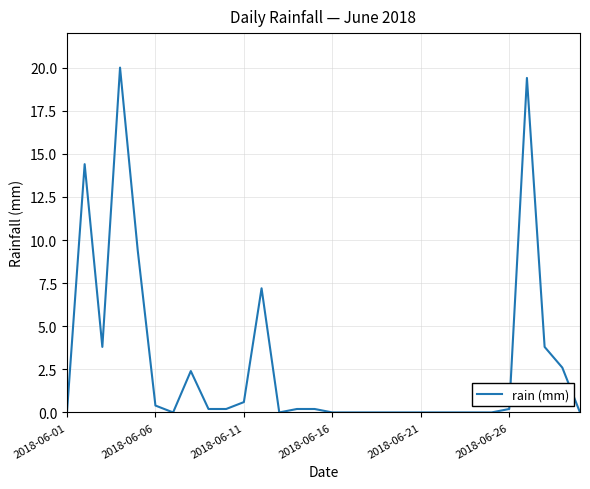

What is the difference between the maximum and minimum values?

20.0